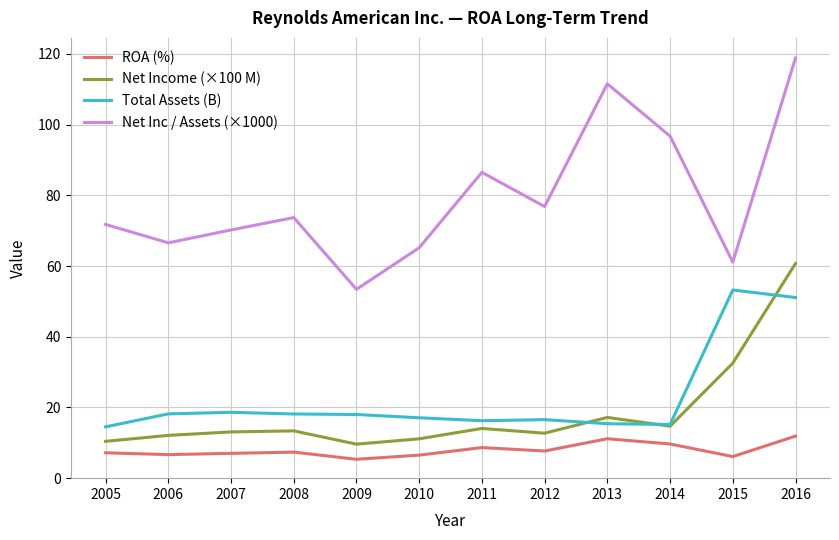

True or false: ROA (%) has more than 2 interior local peaks.

True